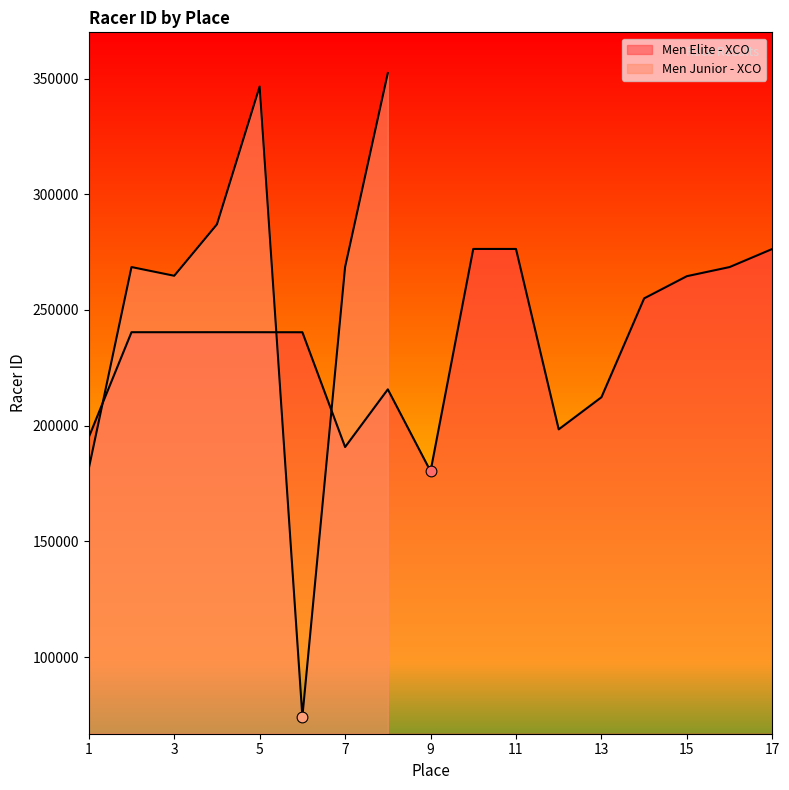

Between 10 and 7, which is larger?

10